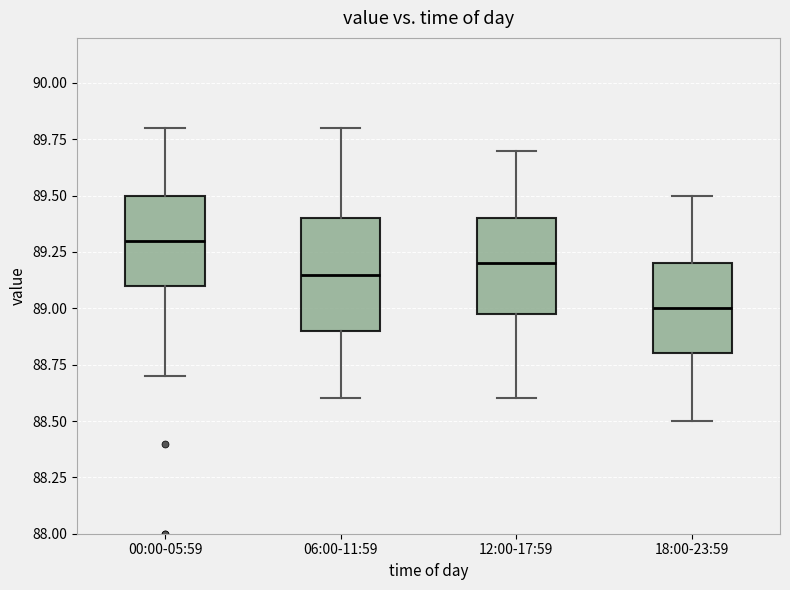

Comparing the boxes themselves (not the whiskers), which one is the tallest?

06:00-11:59